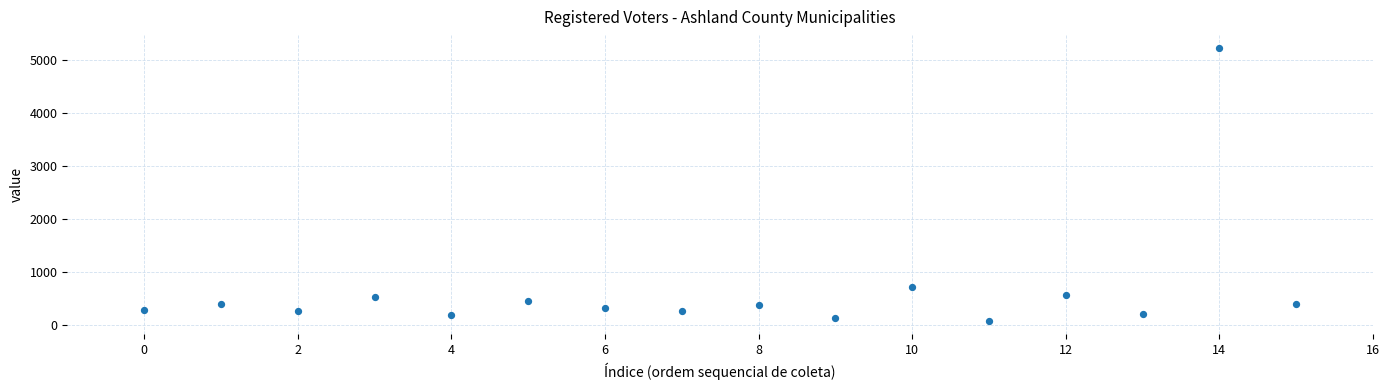

What Y value in the scatter plot is closest to 2655?

714